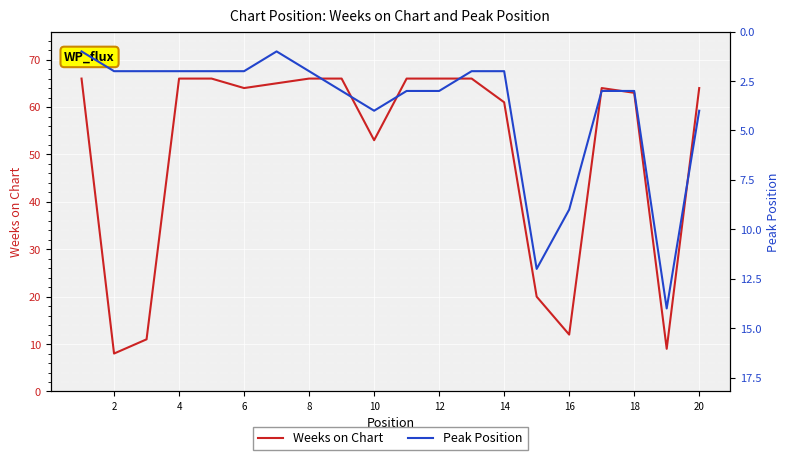

At which label is Weeks on Chart closest to 37?

10